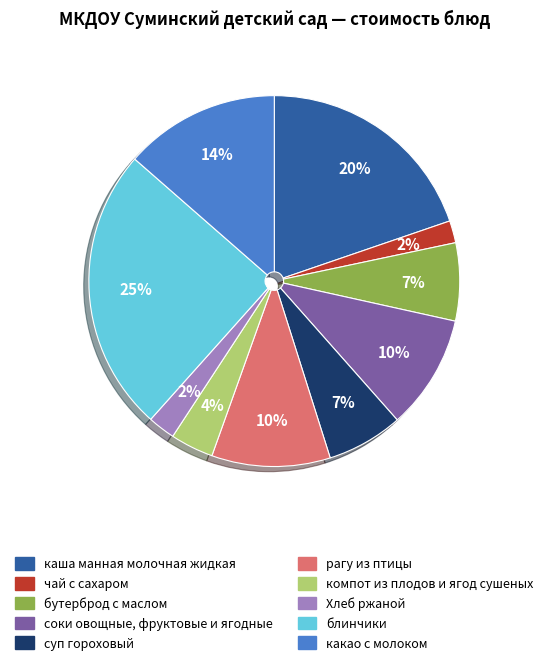

Is there a majority slice in this chart?

No